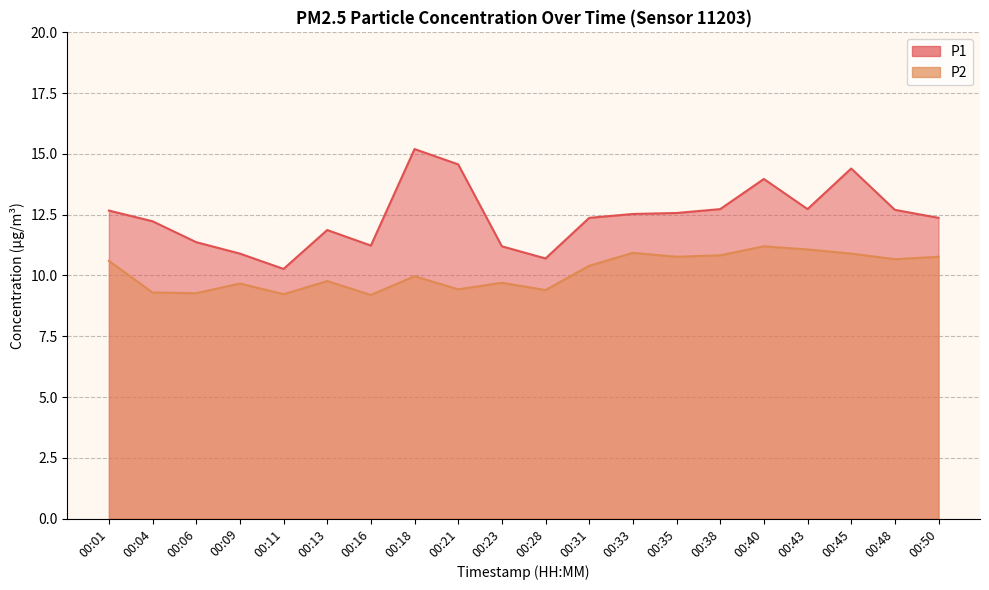

At which label is P2 closest to 10?

00:18